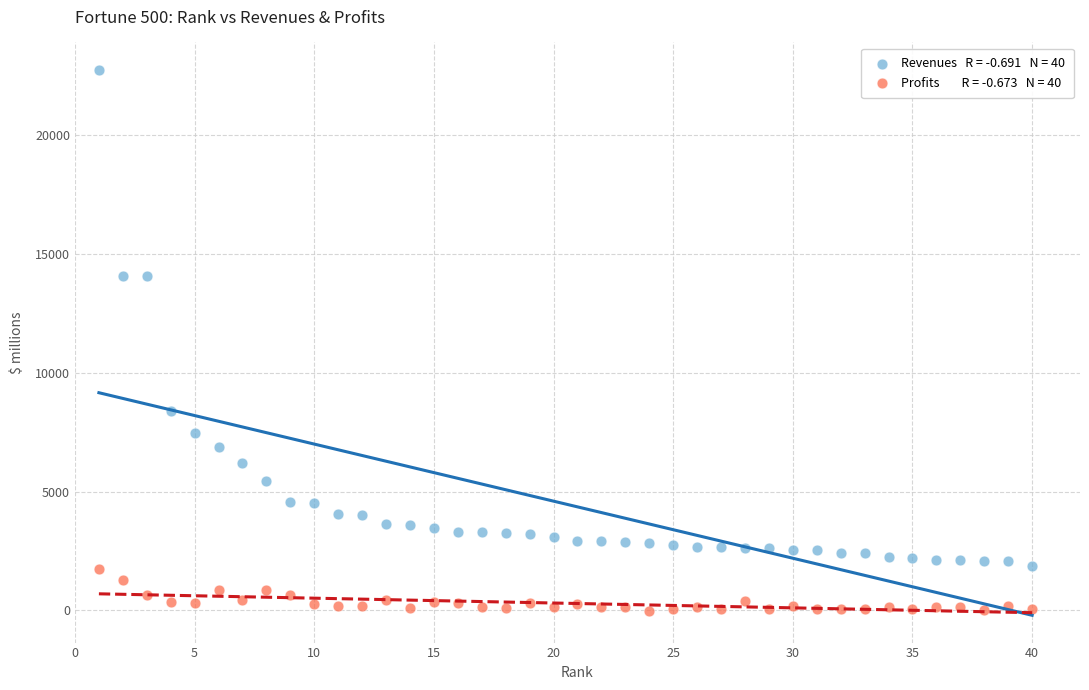

Across all data points, what is the range of X values (max minus min)?

39.0